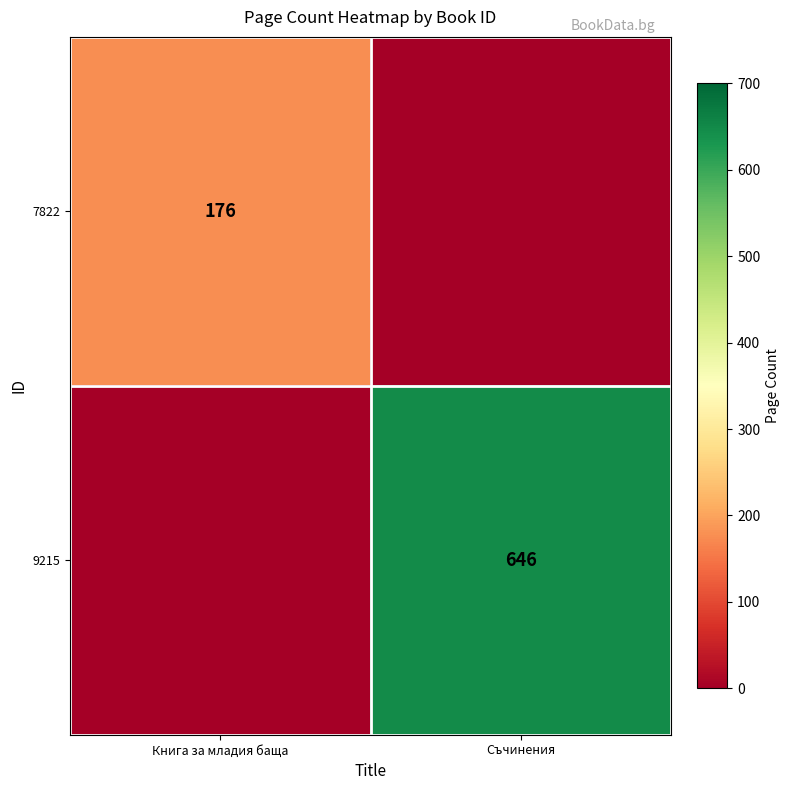

True or false: 7822 has a value of 176 at Книга за младия баща.

True